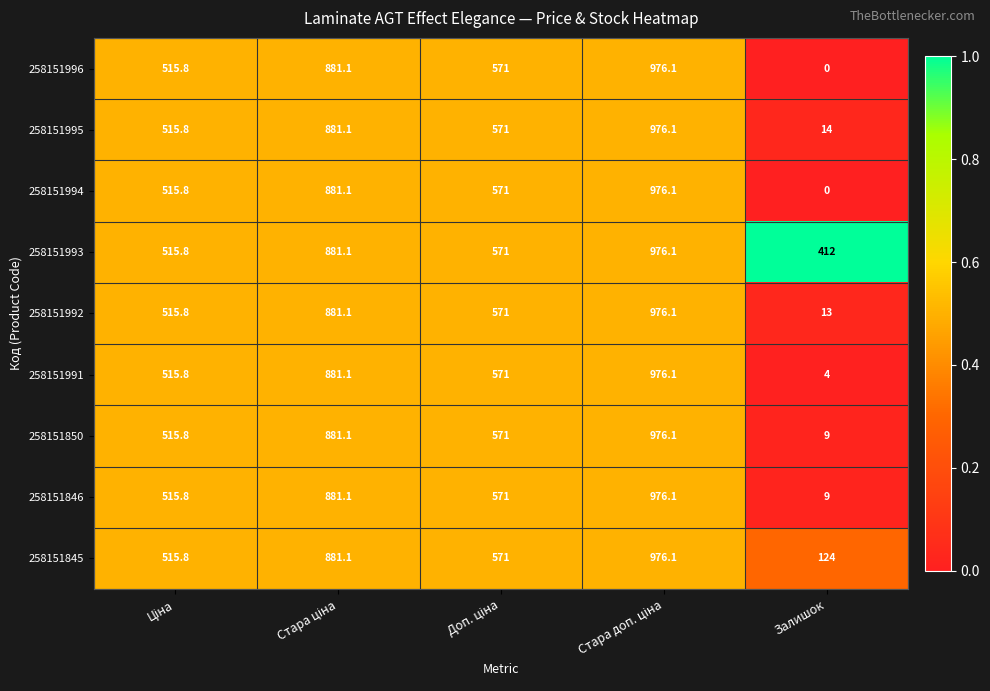

What is the spread (max minus min) of values at Залишок?

412.0